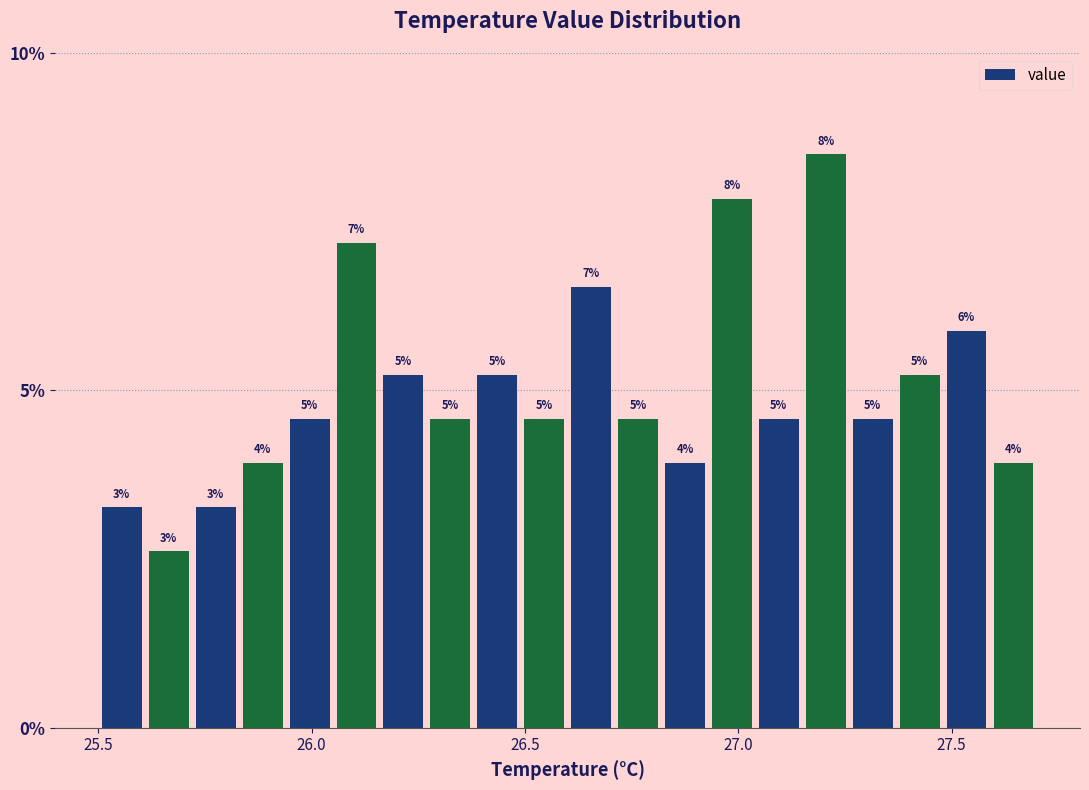

Around what value on the x-axis is the tallest bar? Give the approximate position of its centre, as read against the axis.

27.20